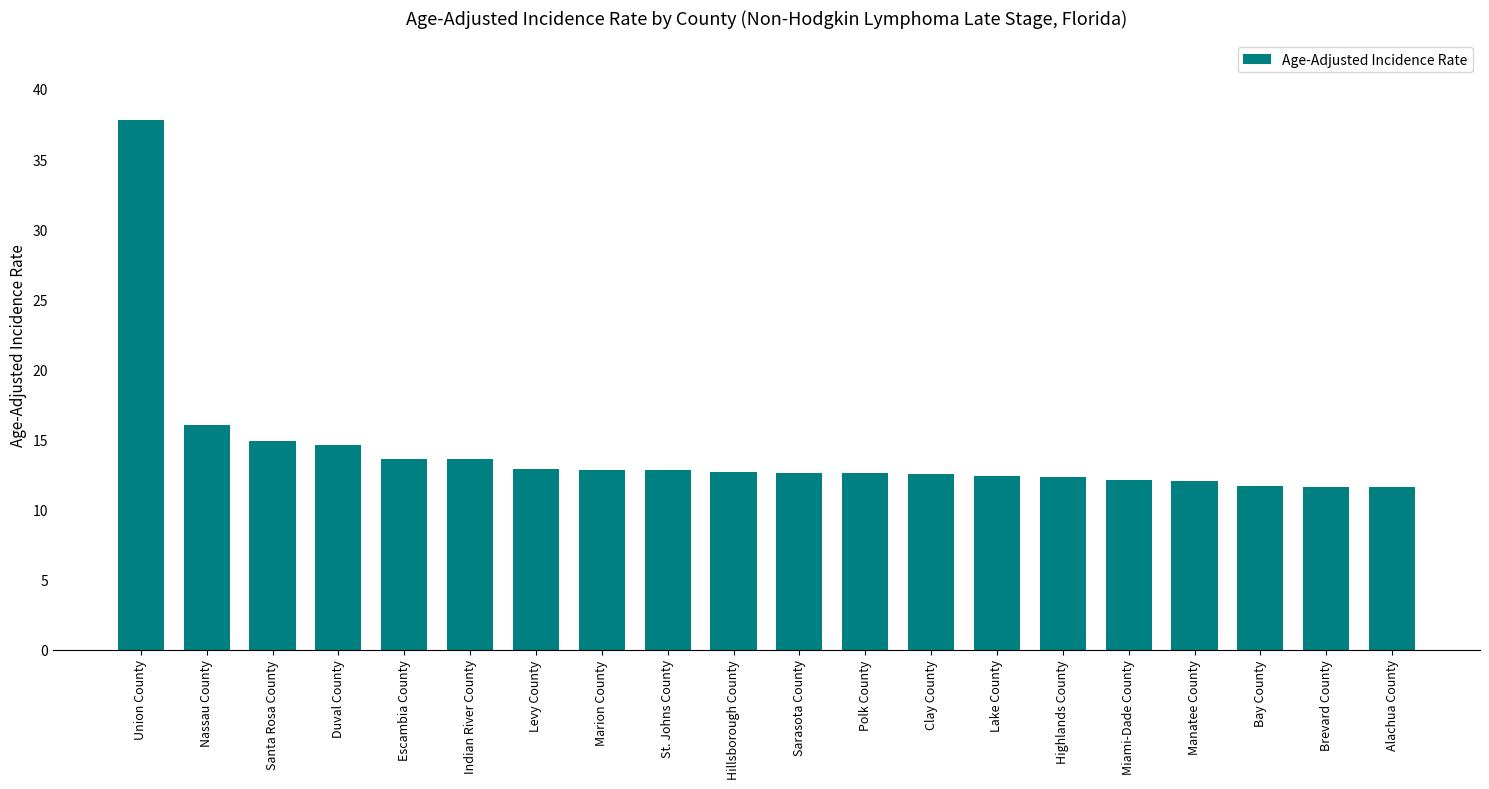

Where is the data nearest to the value 24?

Nassau County